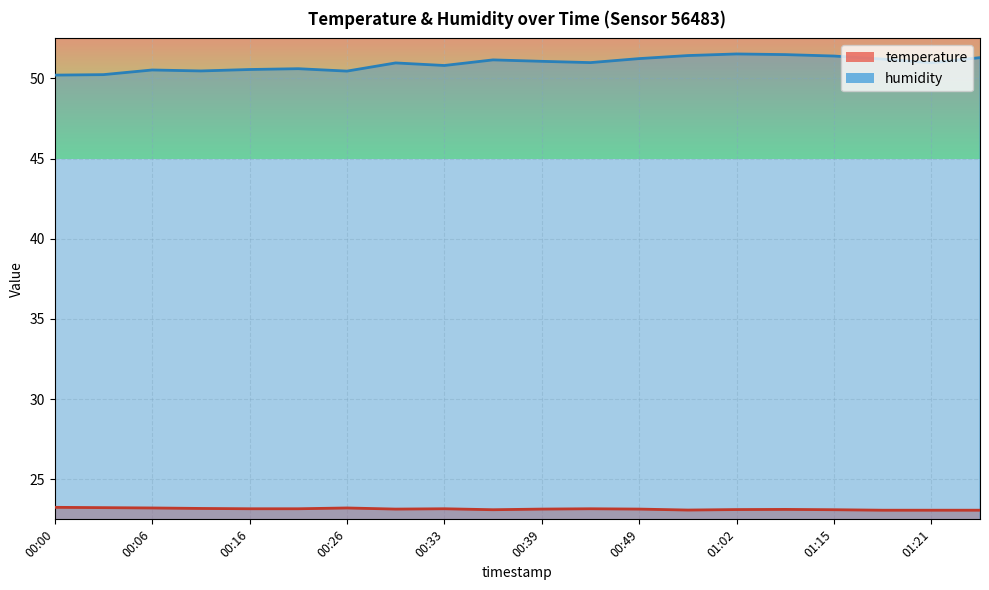

What is the lowest value of the humidity series?

50.2